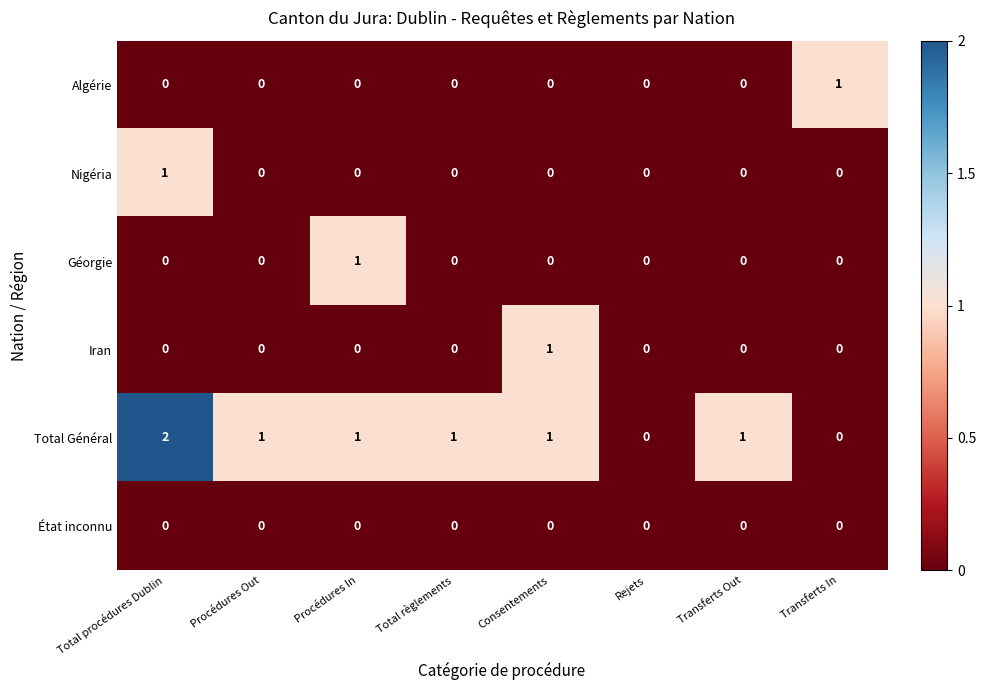

Which series has the largest range (max minus min)?

Total Général